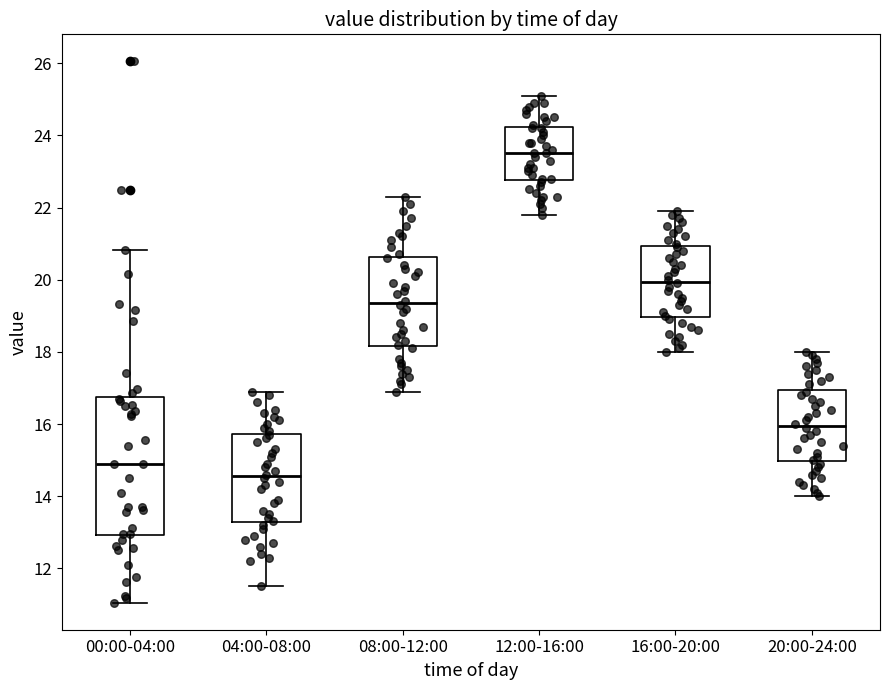

Reading left to right, read every box against the y-axis: the position of its median line, the range the box covers, and the ends of its whiskers. The values are not printed on the chart, so give them approximately, as read against the axis.

00:00-04:00: median 15.0, box 13.0 to 16.8, whiskers 11.0 to 20.8
04:00-08:00: median 14.6, box 13.2 to 15.8, whiskers 11.6 to 17.0
08:00-12:00: median 19.4, box 18.2 to 20.6, whiskers 17.0 to 22.4
12:00-16:00: median 23.6, box 22.8 to 24.2, whiskers 21.8 to 25.2
16:00-20:00: median 20.0, box 19.0 to 21.0, whiskers 18.0 to 22.0
20:00-24:00: median 16.0, box 15.0 to 17.0, whiskers 14.0 to 18.0